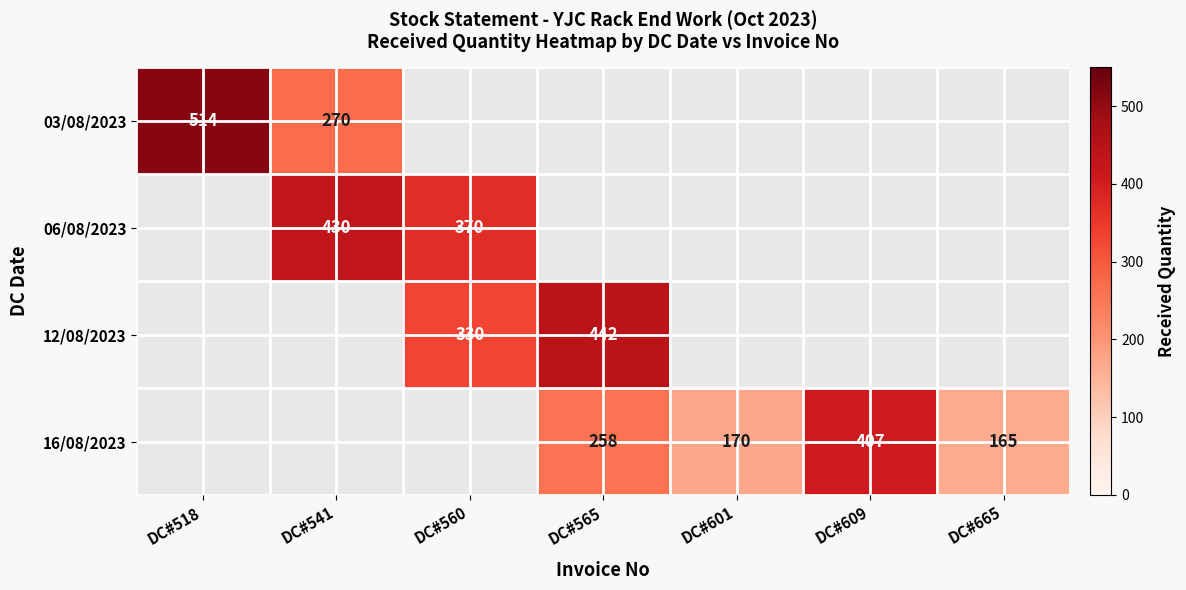

True or false: 03/08/2023 has a value of 166 at DC#518.

False